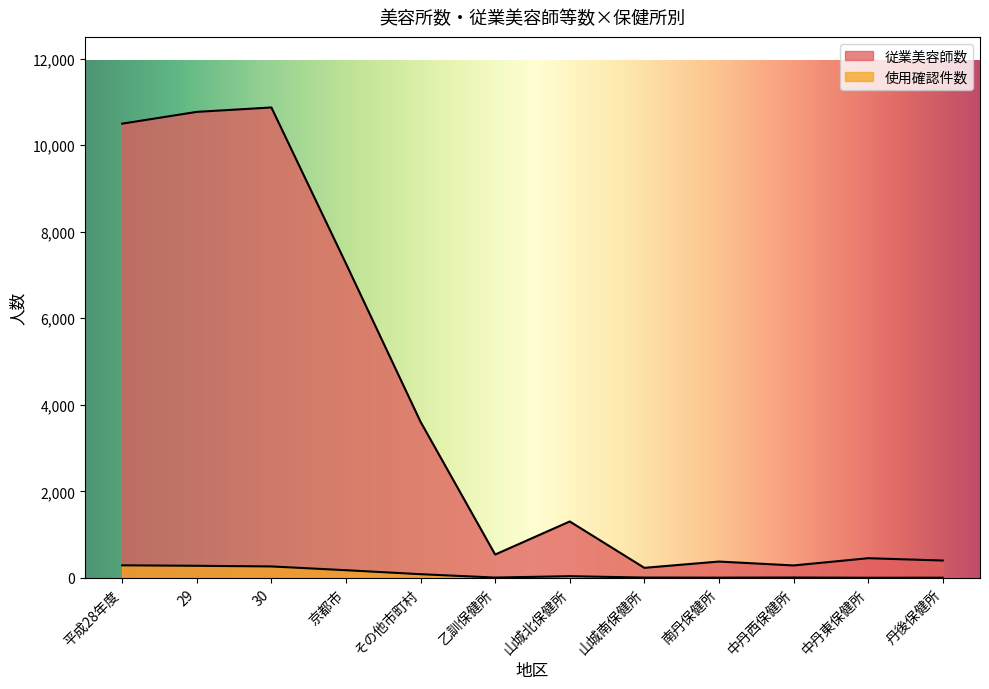

How many categories are shown in the chart?

12